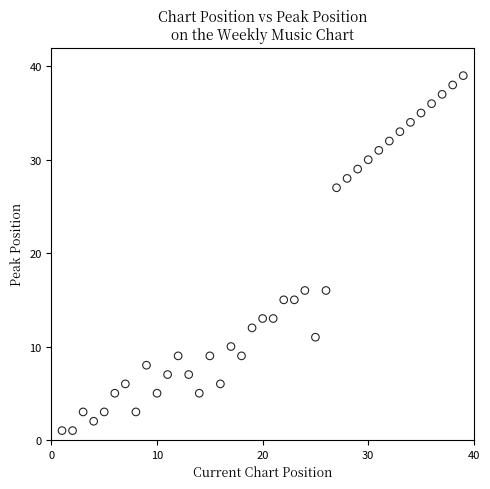

What is the range of Y values (max minus min)?

38